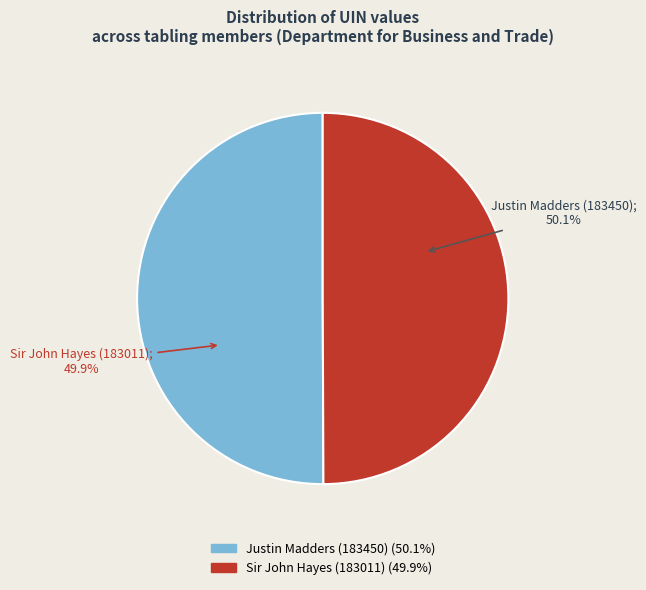

How much of the chart is everything except Sir John Hayes (183011)?

50.1%